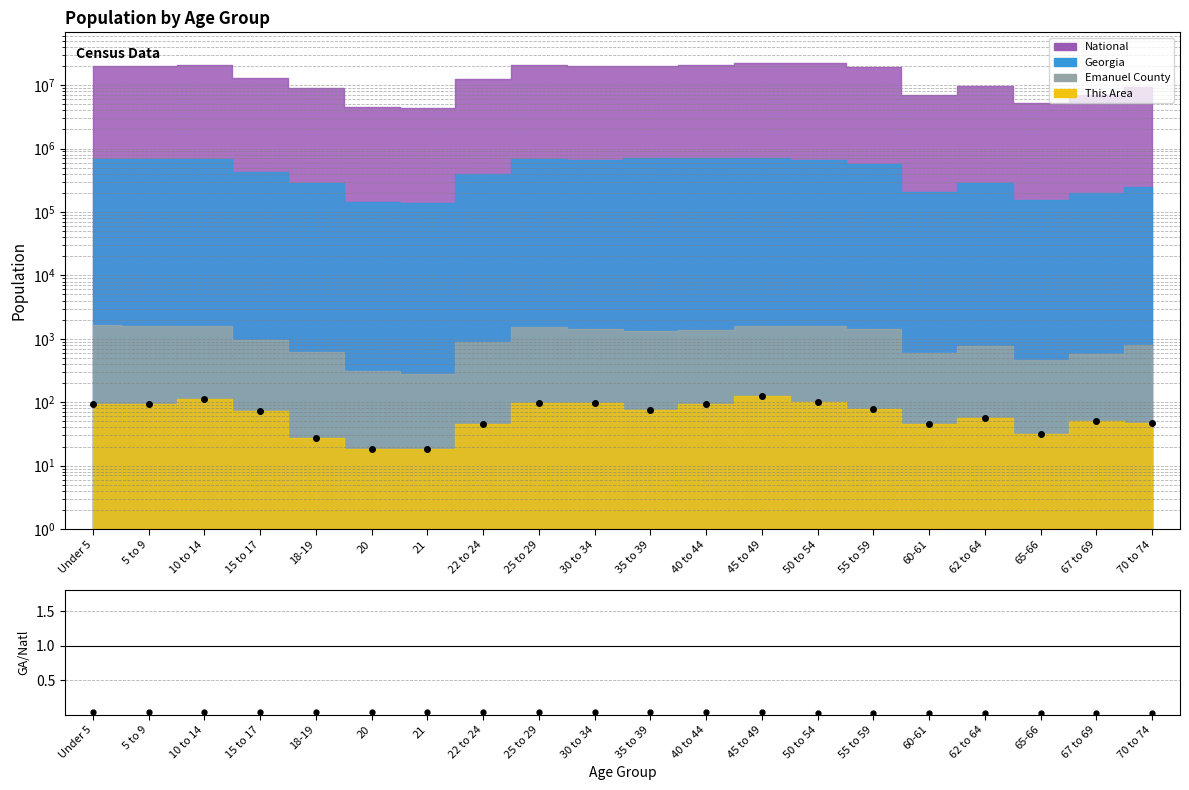

True or false: This Area (pts) and GA/National cross at least once.

False